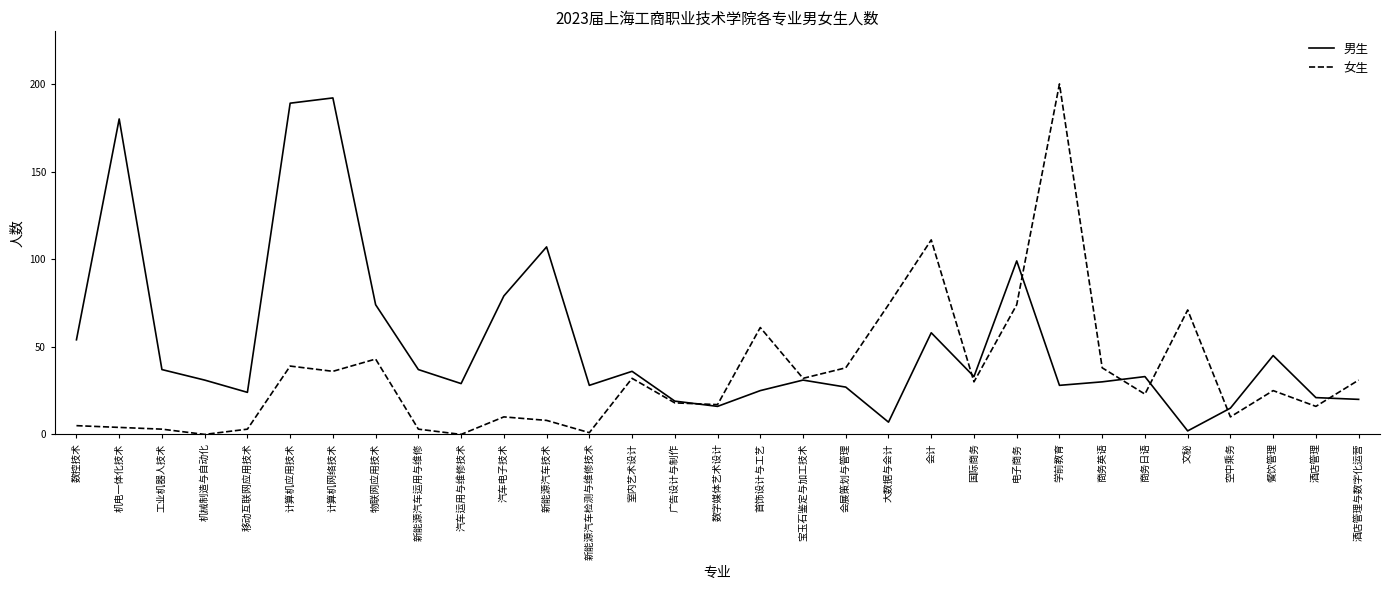

What are all the series names shown in the legend?

男生, 女生